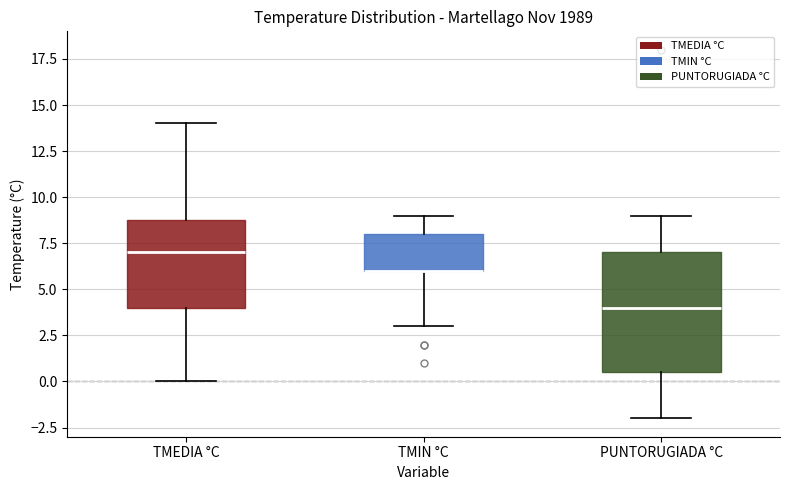

Where does the median line of the box for TMEDIA °C sit on the y-axis? The values are not printed on the chart, so give them approximately, as read against the axis.

7.0